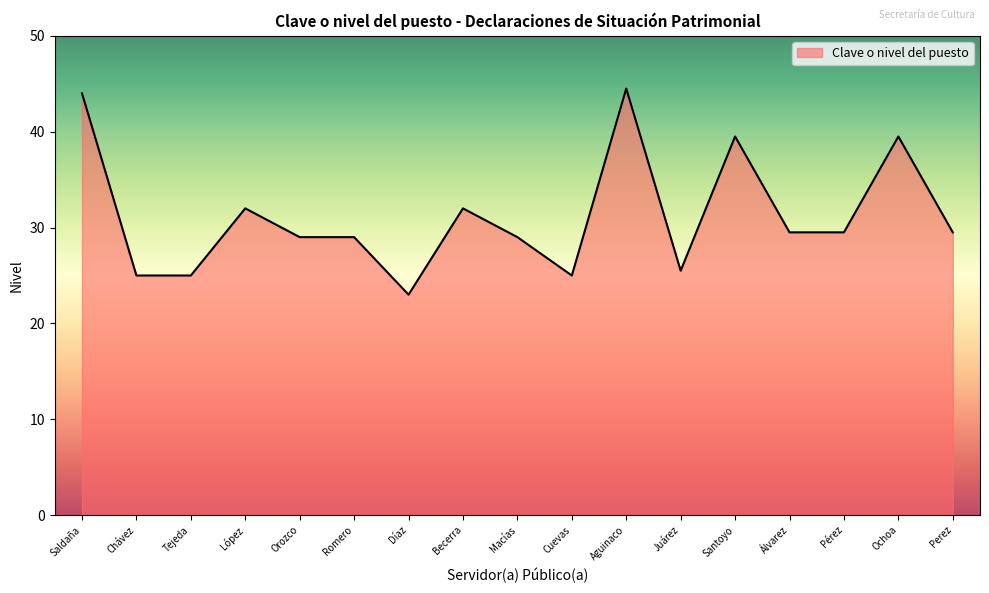

Is it true that the value at Díaz is 5.1?

False